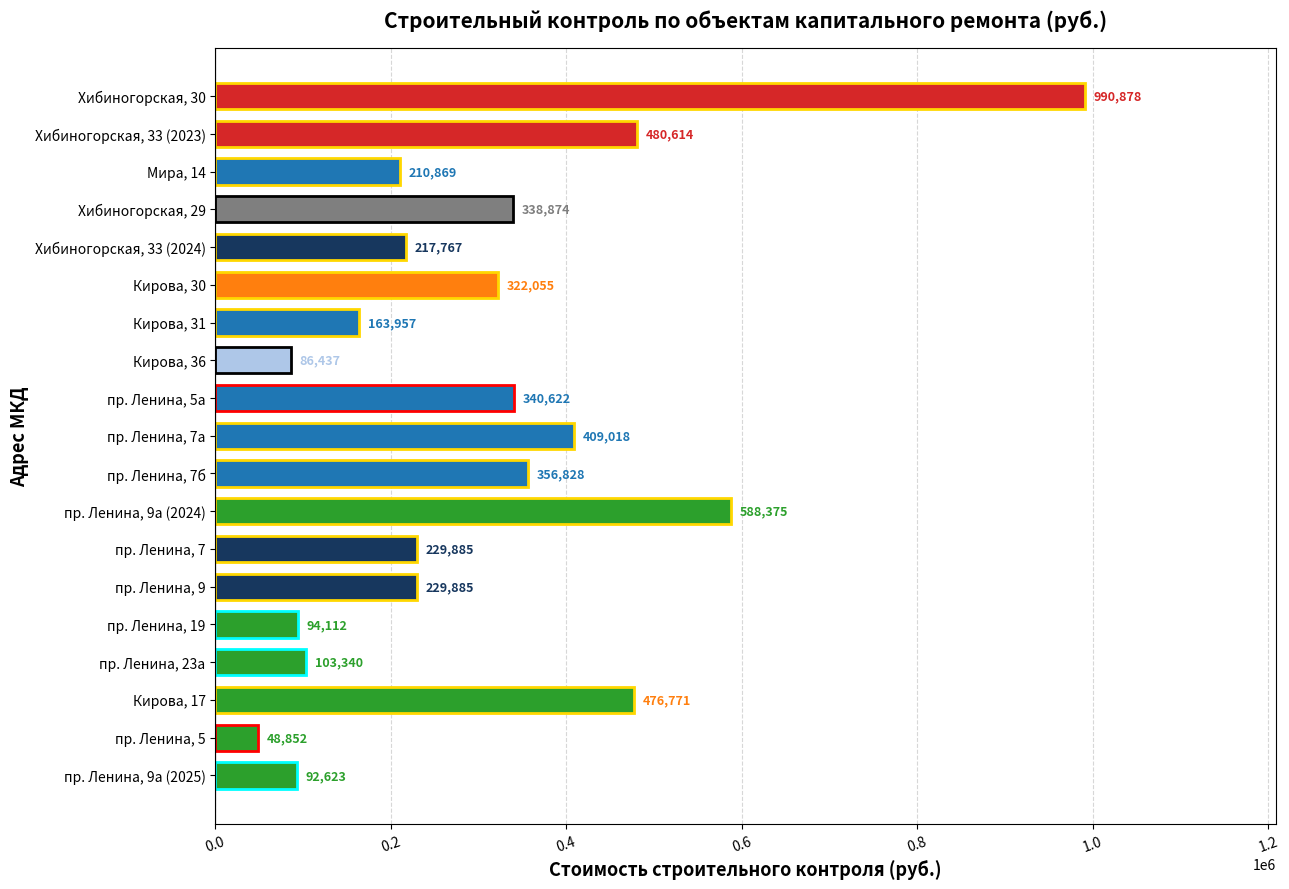

True or false: the data shows 90450.3 at Хибиногорская, 29.

False